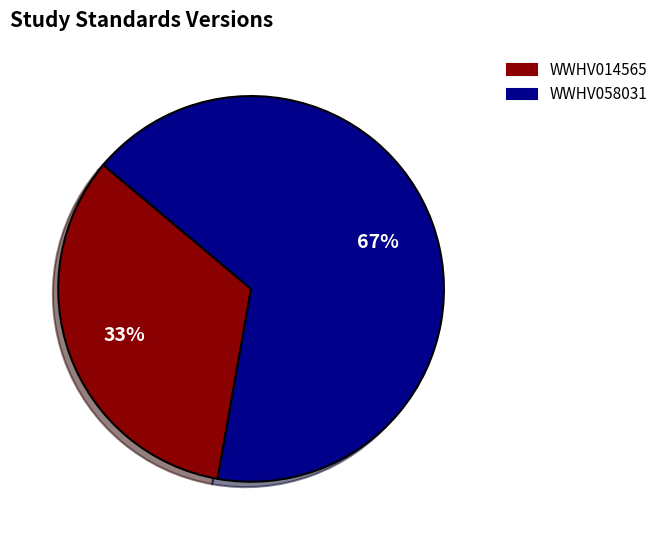

To the nearest percent, what portion does WWHV014565 represent?

33%